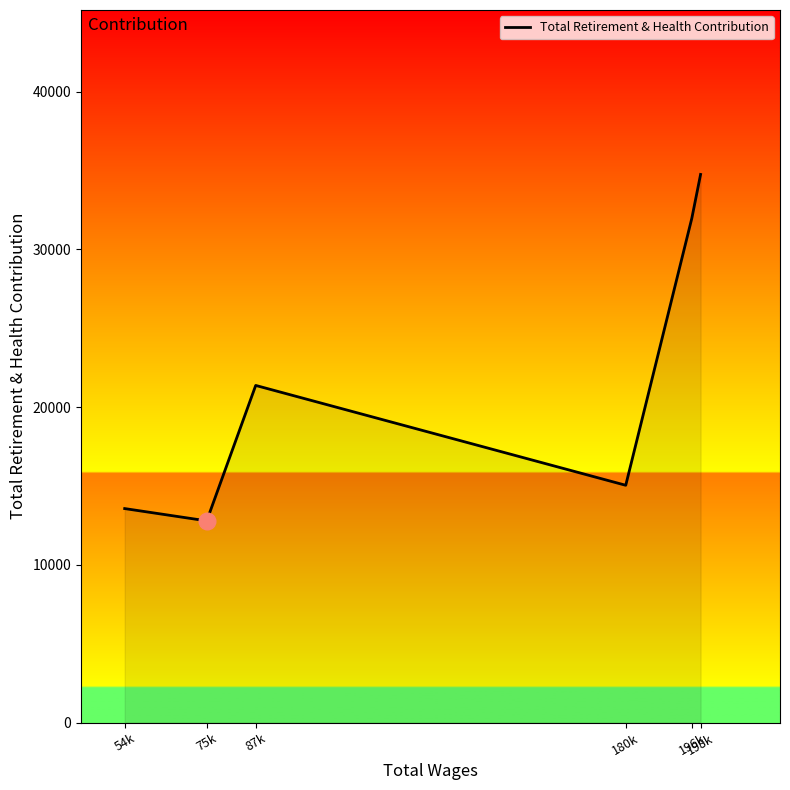

Read the value at 198k.

34755